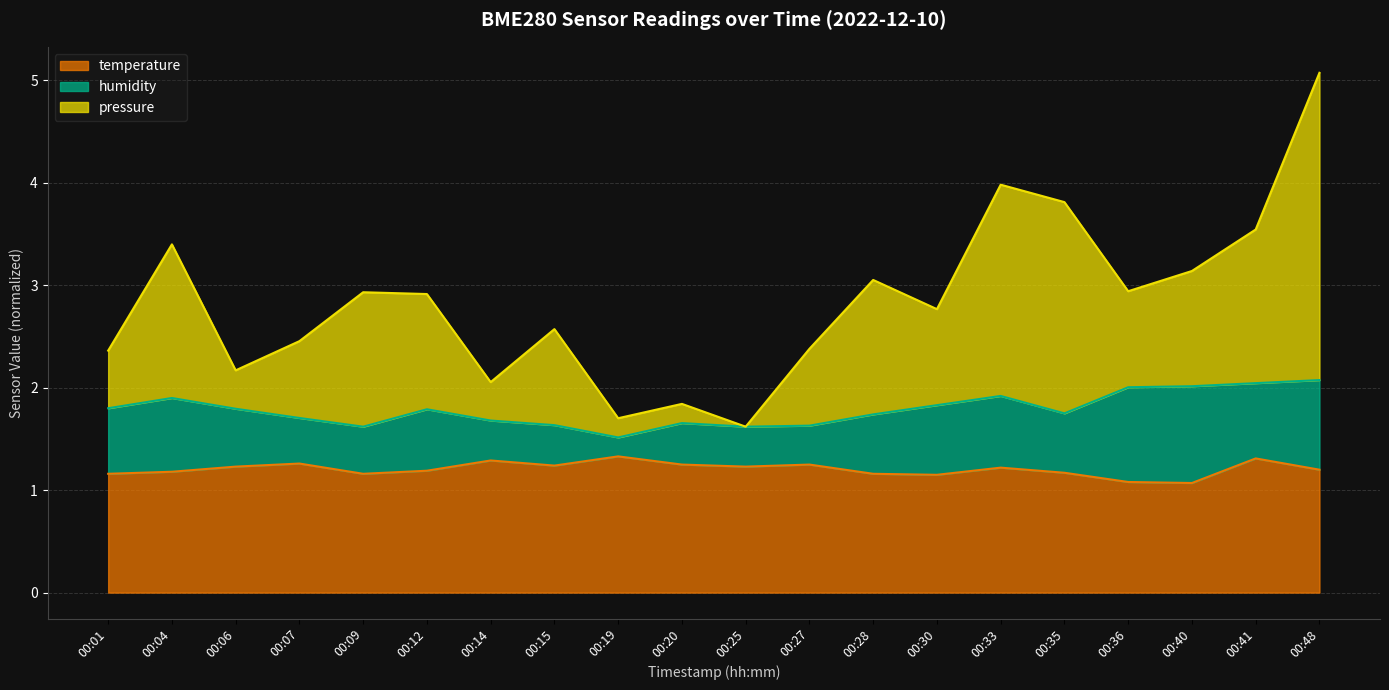

Between 00:19 and 00:36, which series saw the biggest shift?

pressure